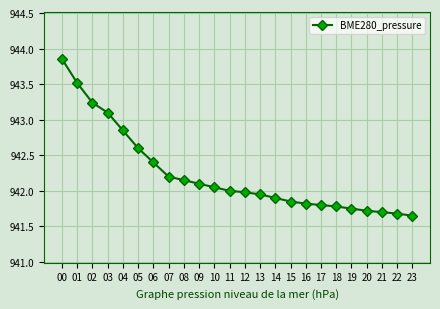

What is the change in value from 06 to 12?

-0.4